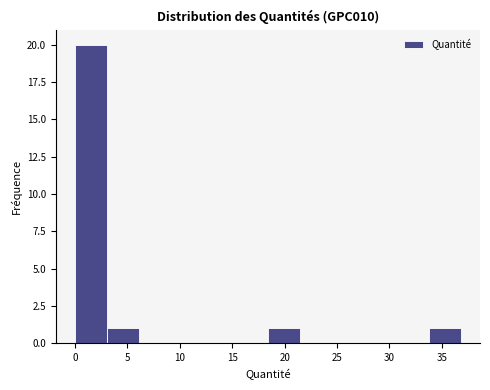

Reading left to right, list every bar in this chart as the range it spans on the x-axis followed by its height. Neither the bar edges nor the heights are printed on the chart, so give them approximately, as read against the axes.

0.0 to 3.0: 20
3.0 to 6.0: 1
6.0 to 9.0: 0
9.0 to 12.5: 0
12.5 to 15.5: 0
15.5 to 18.5: 0
18.5 to 21.5: 1
21.5 to 24.5: 0
24.5 to 27.5: 0
27.5 to 30.5: 0
30.5 to 33.5: 0
33.5 to 37.0: 1